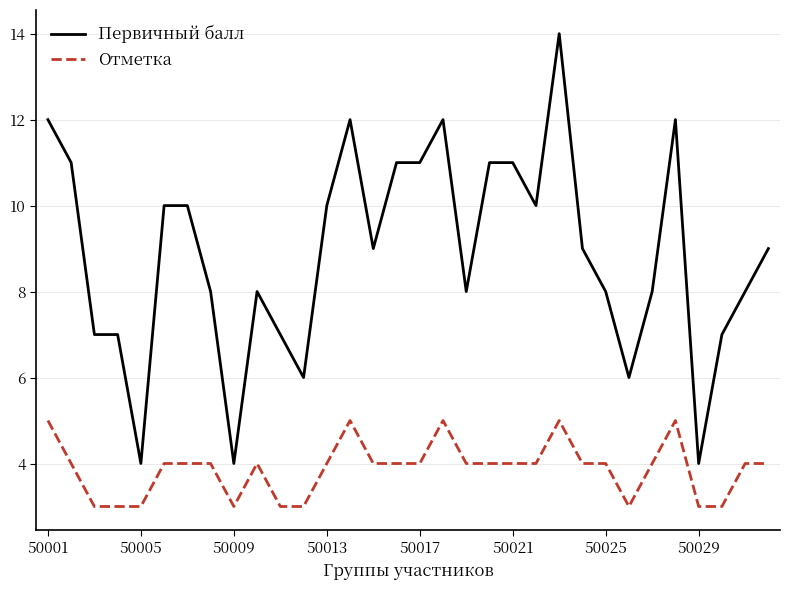

What is the maximum value shown in the chart?

14